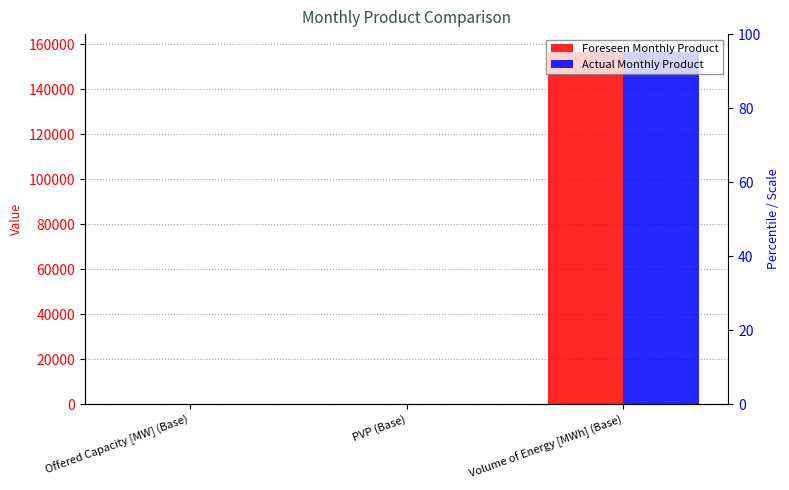

What is the difference between the maximum and minimum values in the Actual Monthly Product series?

156659